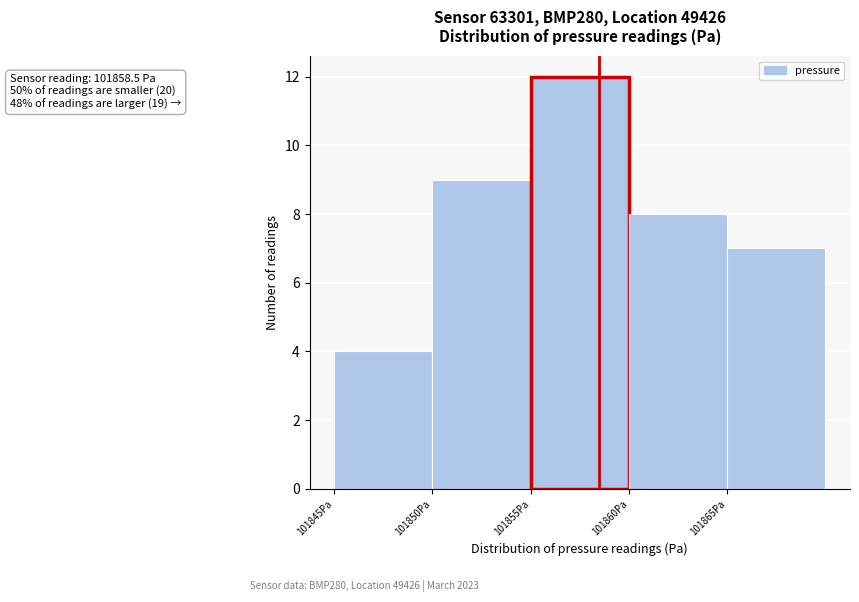

Which range on the x-axis has the tallest bar?

101855 to 101860